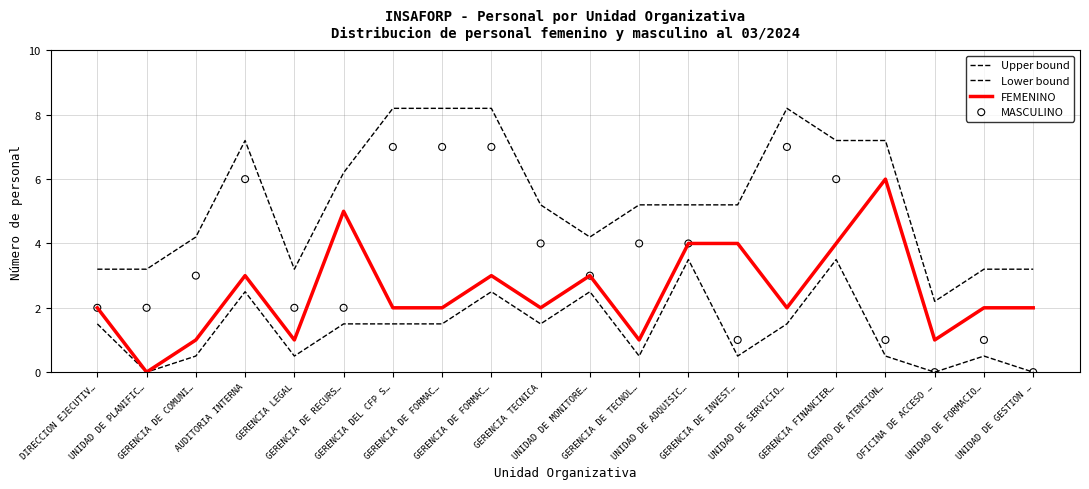

Which series has the widest spread of Y values?

MASCULINO